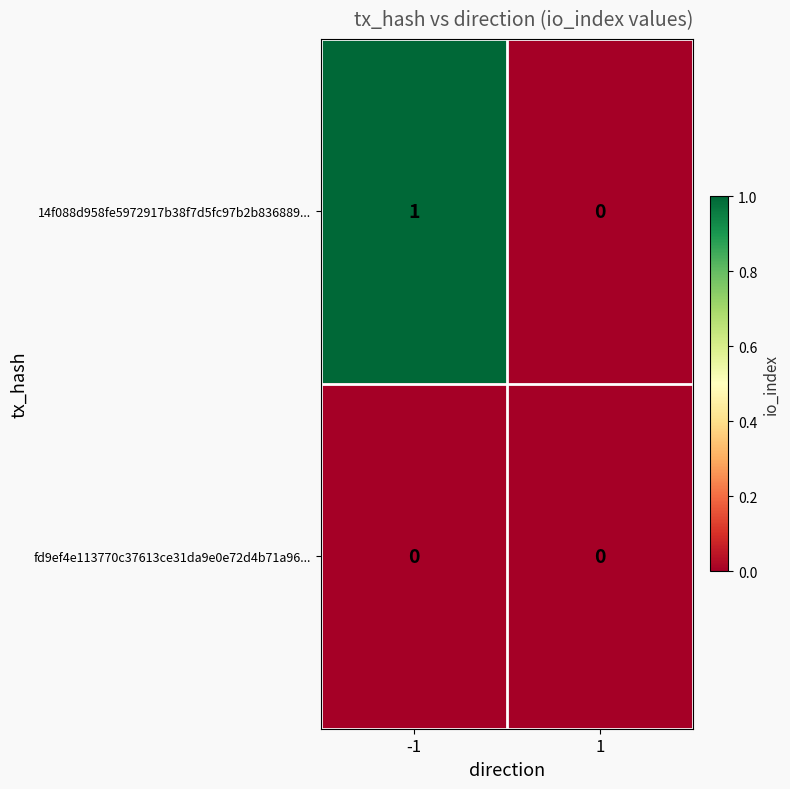

Reading left to right, what are all the values shown in this chart?

14f088d958fe5972917b38f7d5fc97b2b836889...: -1=1	1=0
fd9ef4e113770c37613ce31da9e0e72d4b71a96...: -1=0	1=0